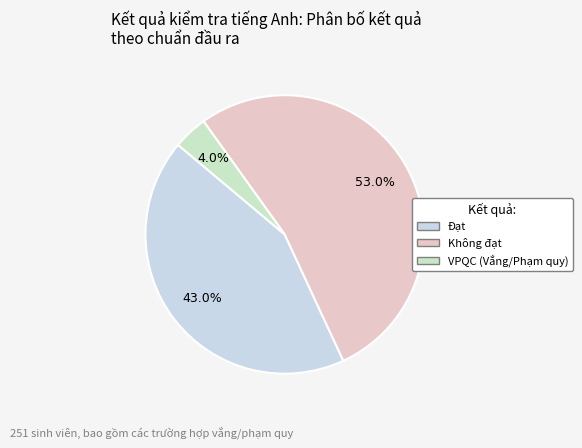

What is the smallest slice in the pie chart?

VPQC